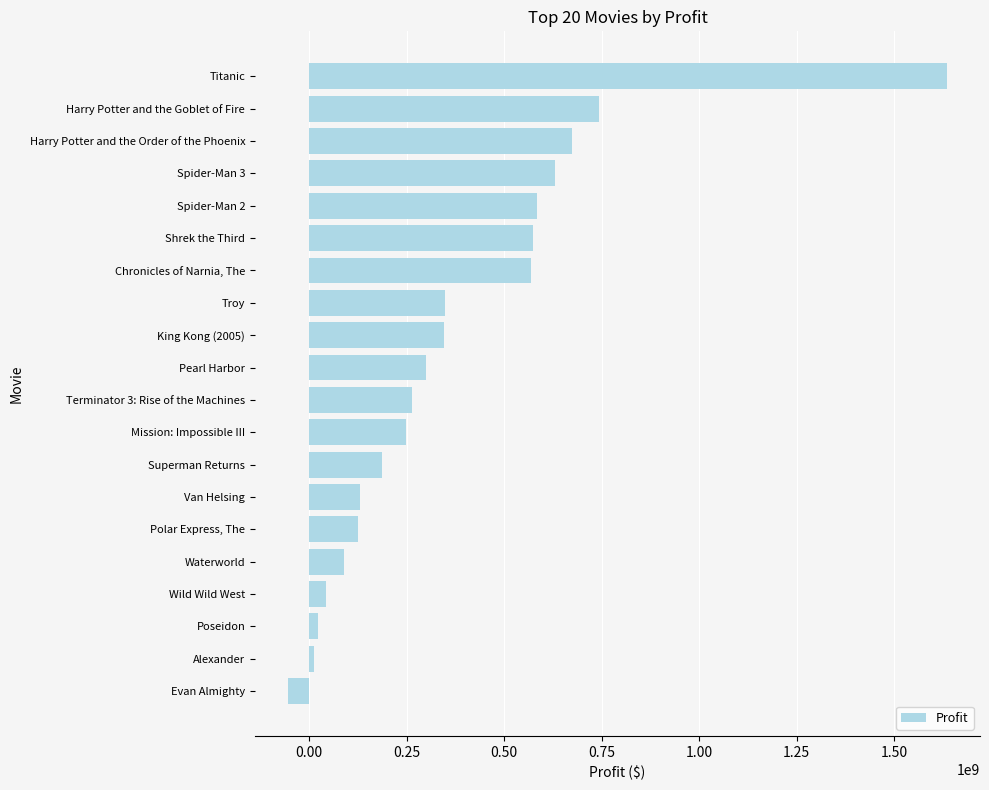

Is it true that the value at Harry Potter and the Goblet of Fire is 1135090365?

False